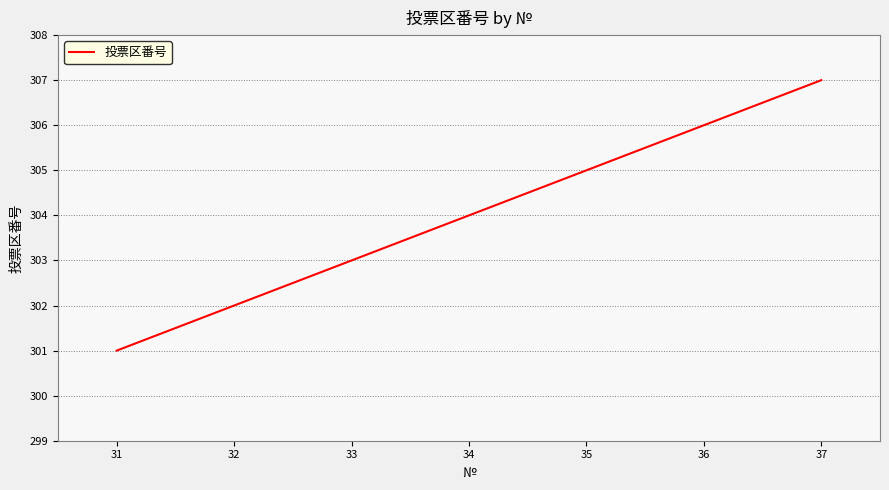

Which label corresponds to the largest value in the chart?

37